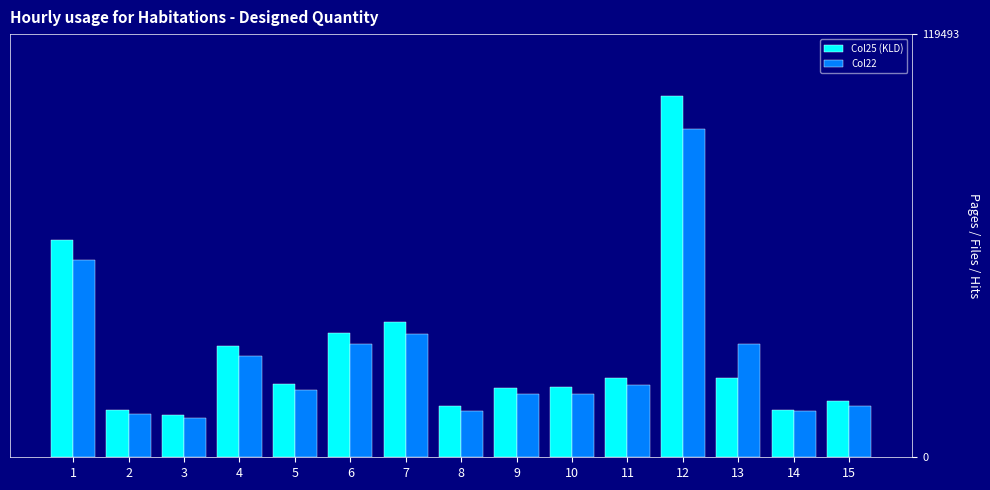

Are the bars horizontal?

No